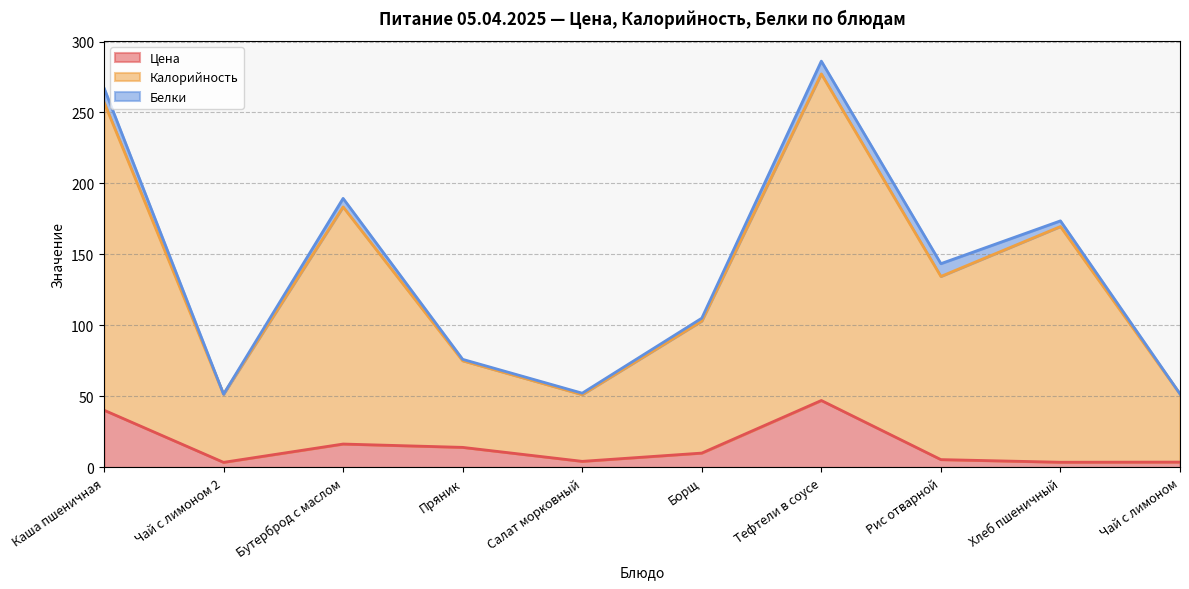

What is the difference between the Цена values at Борщ and Каша пшеничная?

30.2